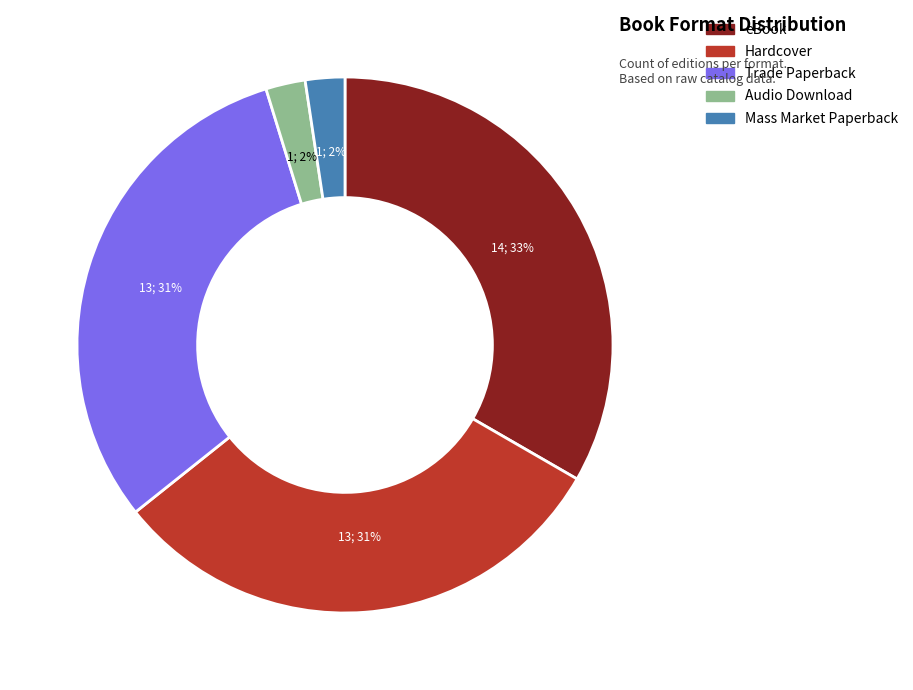

Which slice is the largest?

eBook